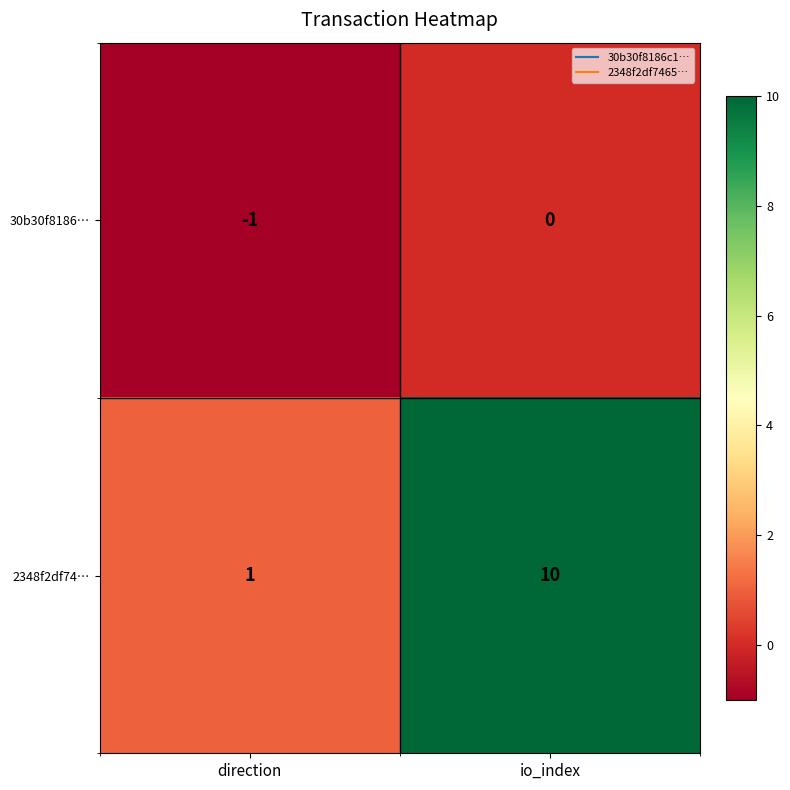

How many values in the 2348f2df74… series are below 10?

1